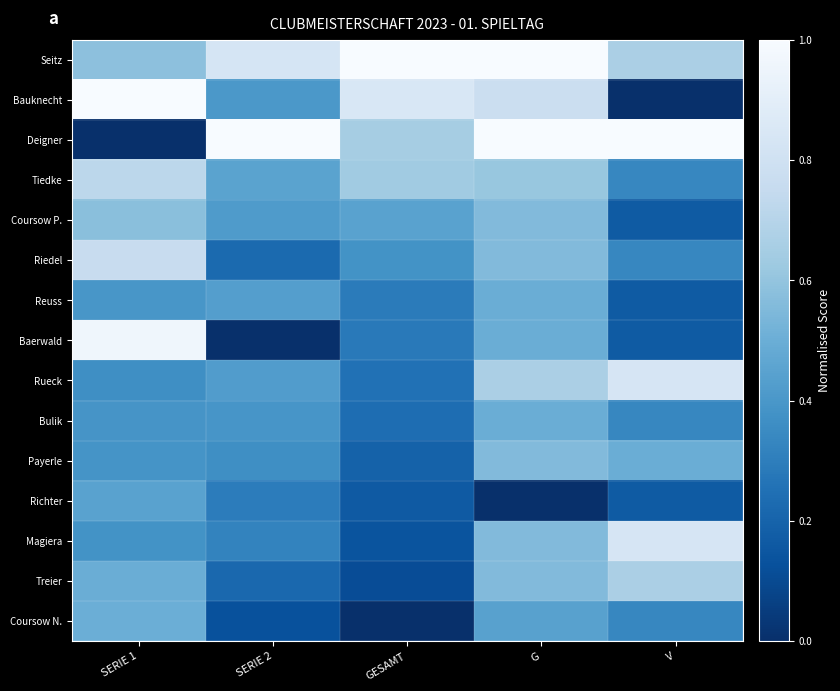

Which series has the largest total across all categories?

Seitz